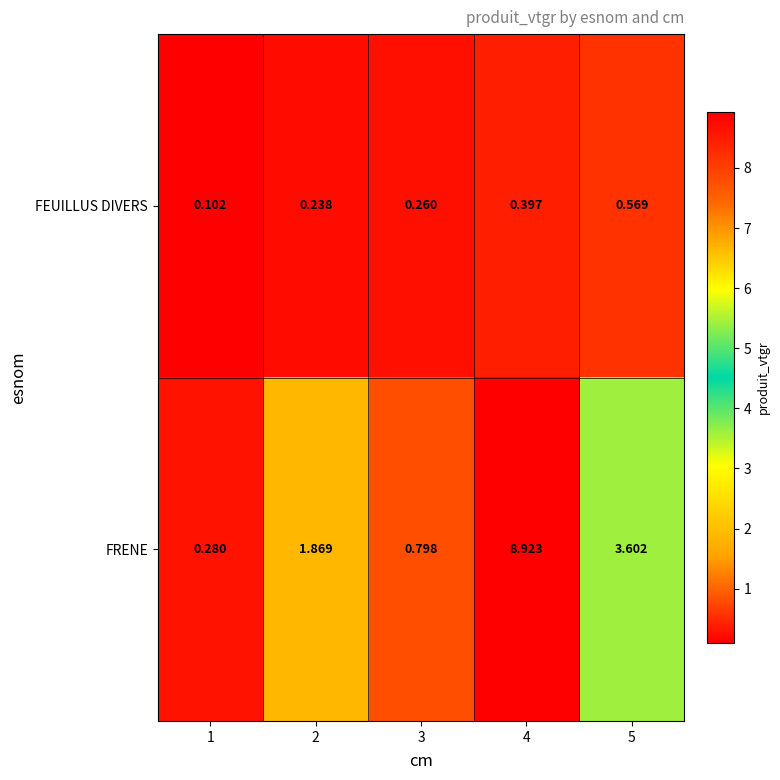

List the series in order of their overall mean, lowest first.

FEUILLUS DIVERS, FRENE